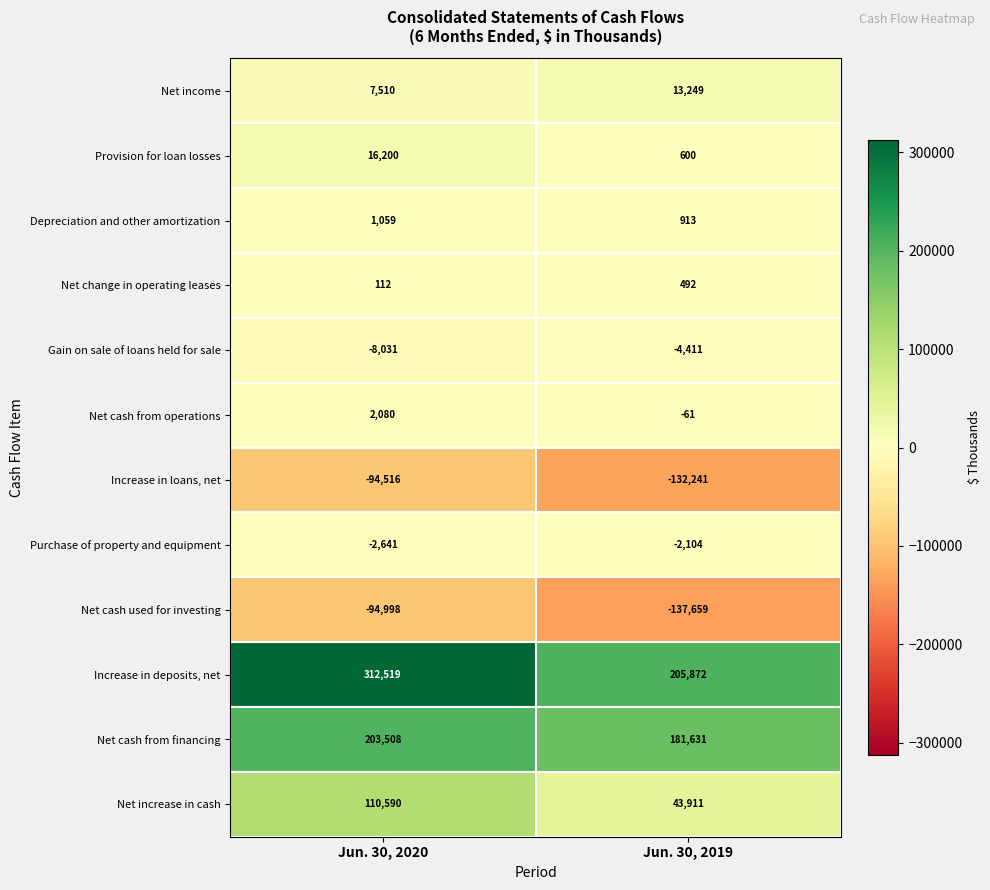

What is the greatest value displayed?

312519